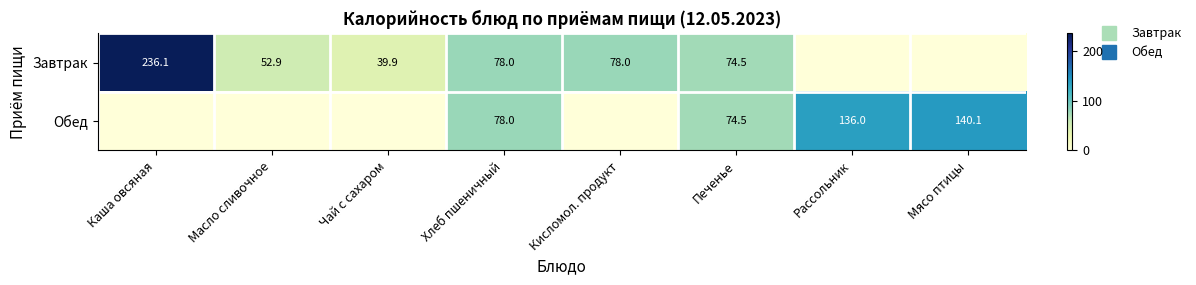

Which has a higher value, Кисломол. продукт or Мясо птицы?

Кисломол. продукт